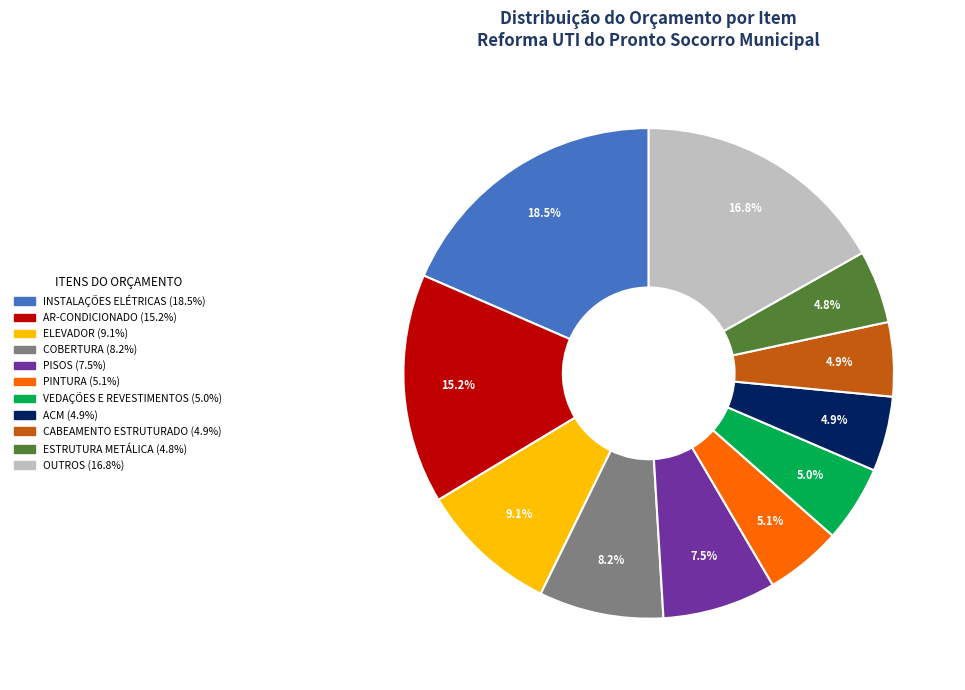

Is there a majority slice in this chart?

No